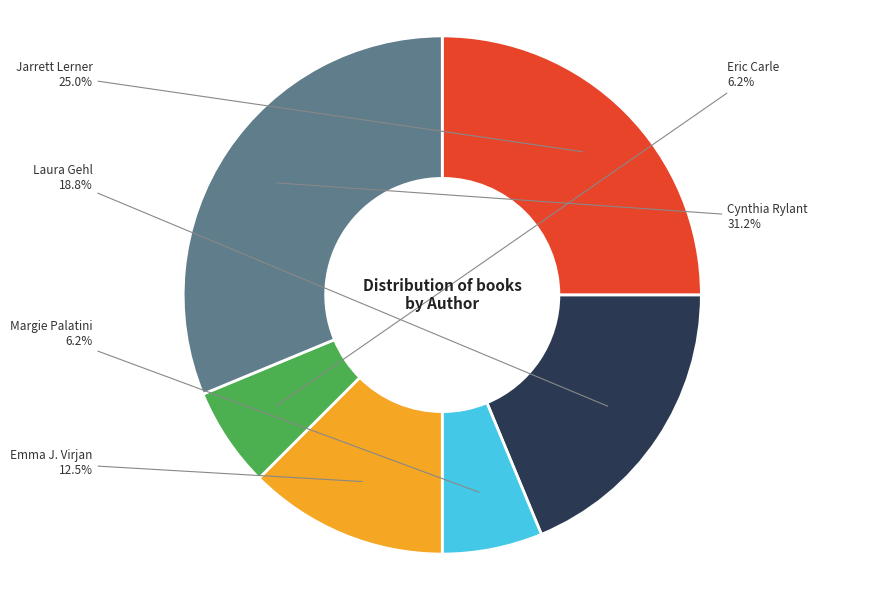

Does any single category account for the majority?

No